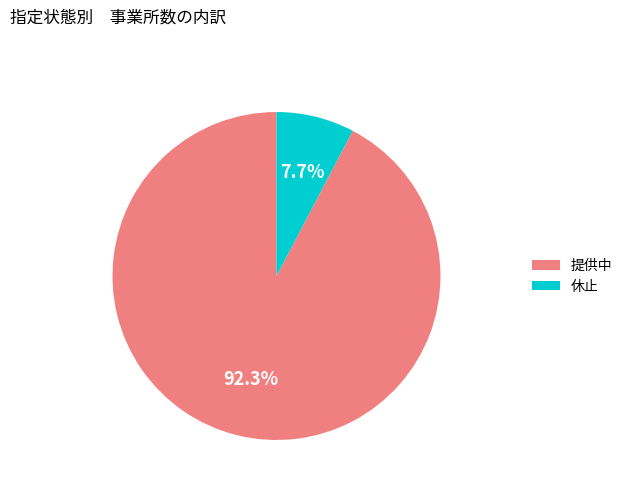

Approximately how many times larger is the value at 提供中 compared to 休止?

12.0